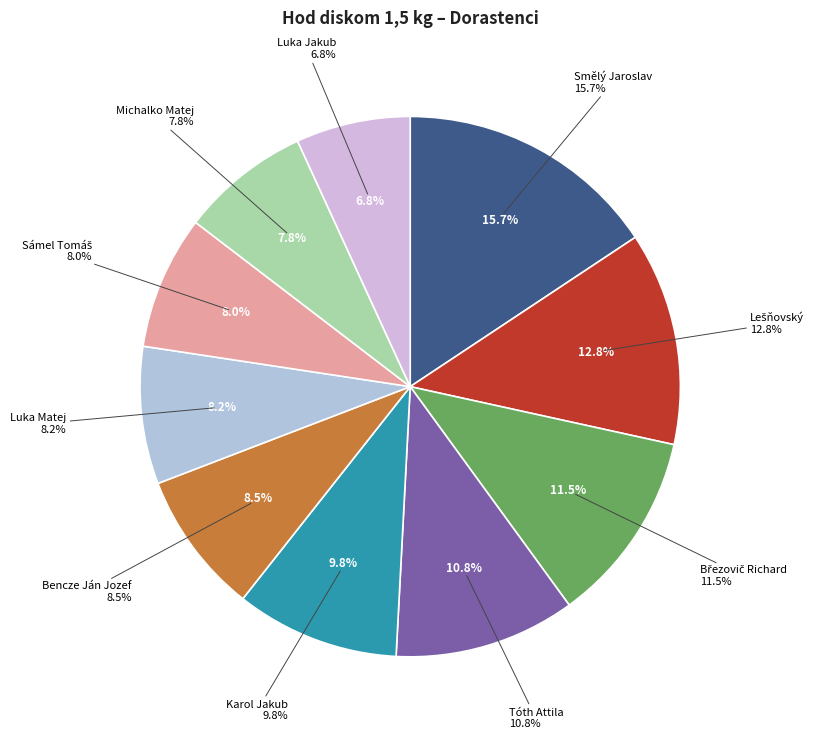

Does Sámel Tomáš account for over 50% of the chart?

No